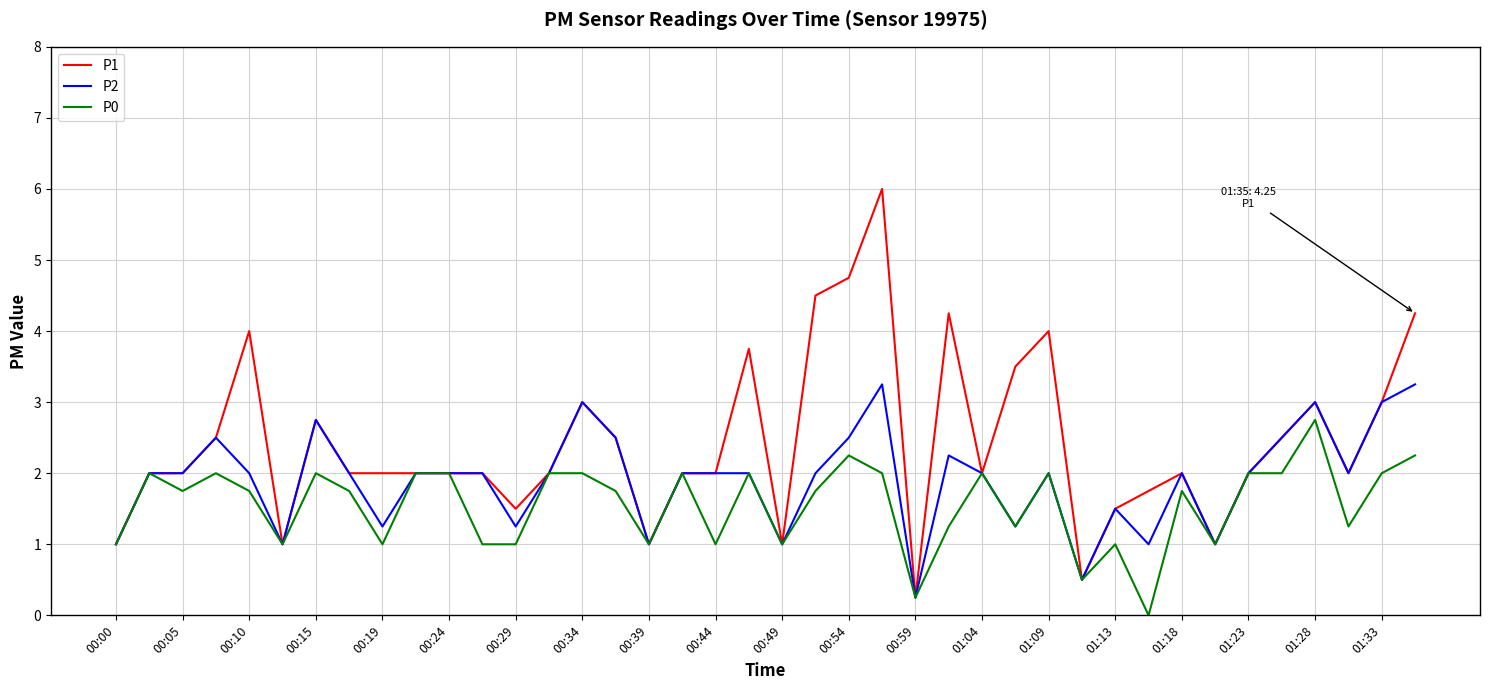

List the series in order of their peak value, lowest first.

P0, P2, P1